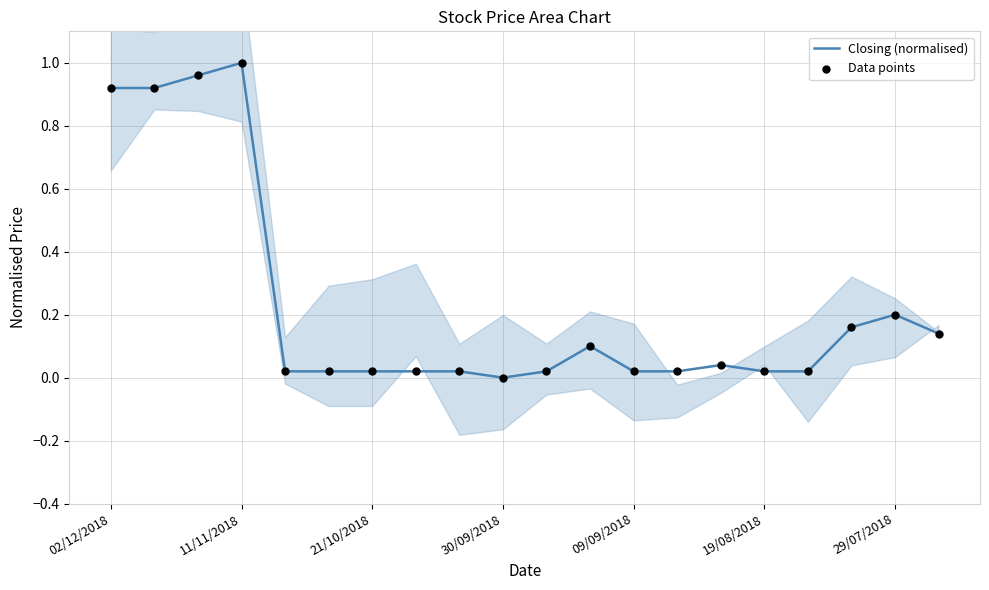

Which series has the widest spread of Y values?

Closing (normalised)